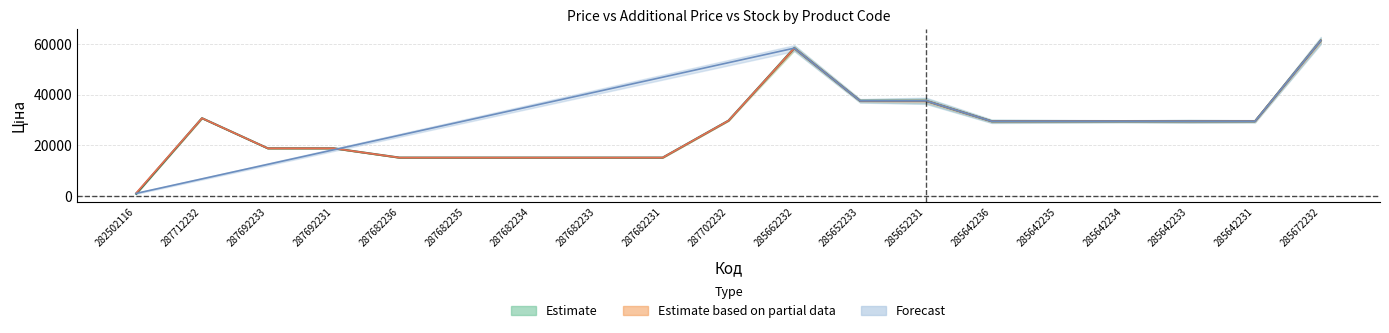

Where is Ціна nearest to the value 31126?

287712232